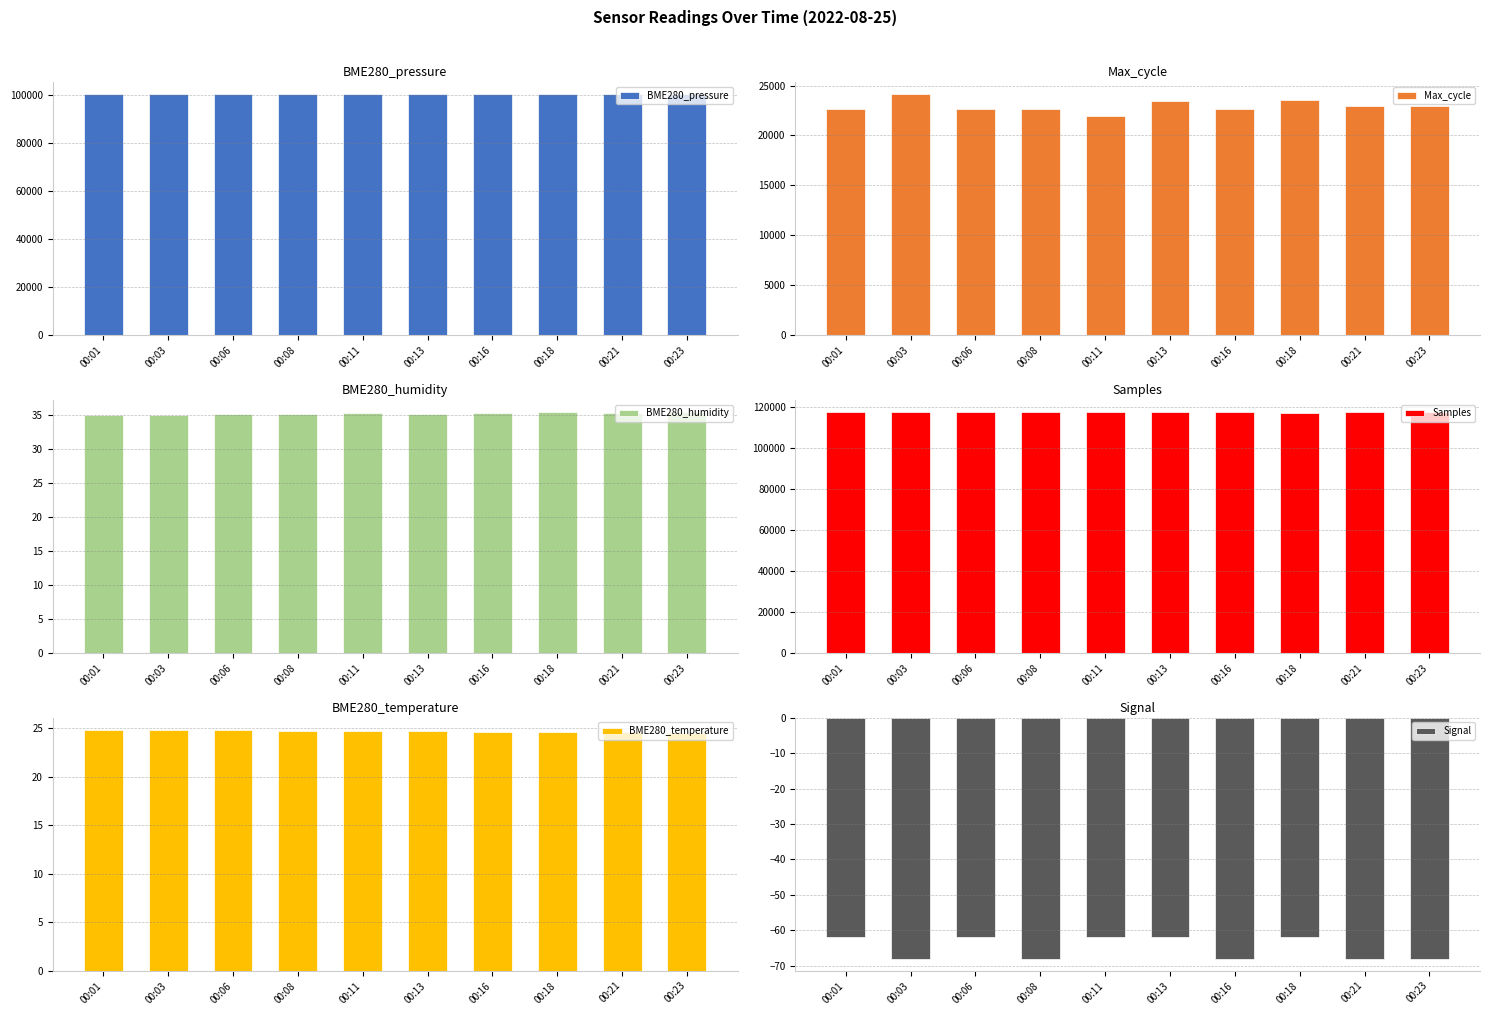

What is the sum of all Samples values?

1173553